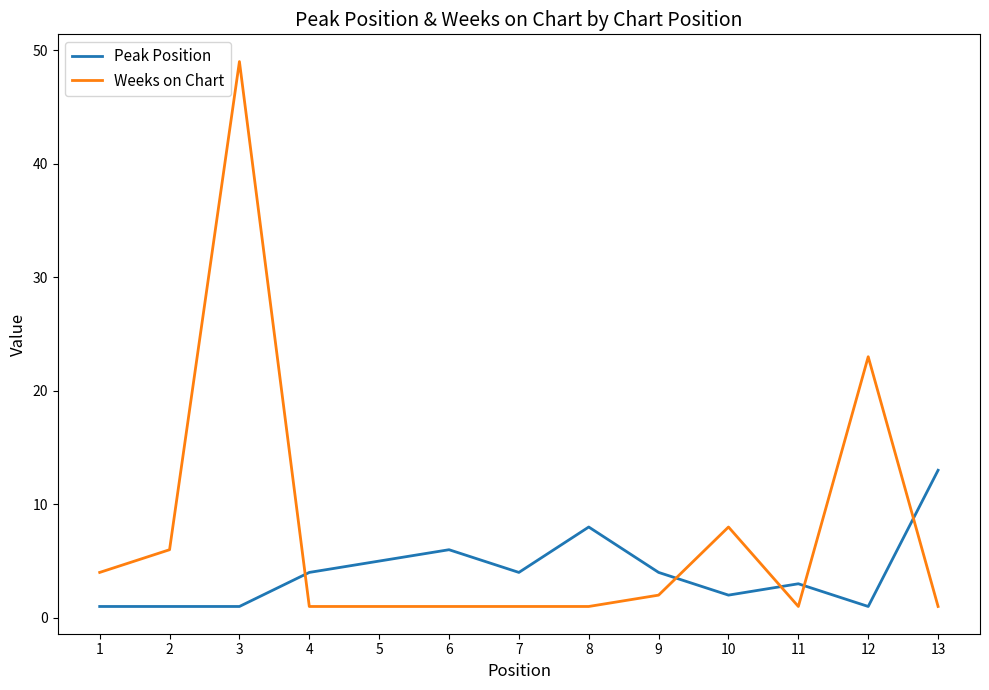

True or false: Weeks on Chart has a value of 2 at 9.

True